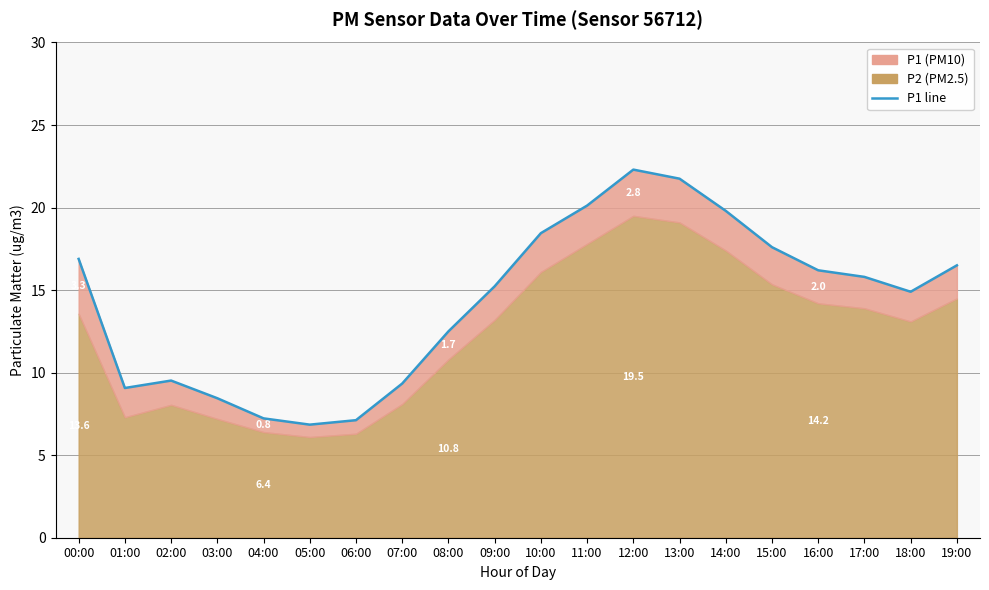

Where is the first local maximum?

02:00